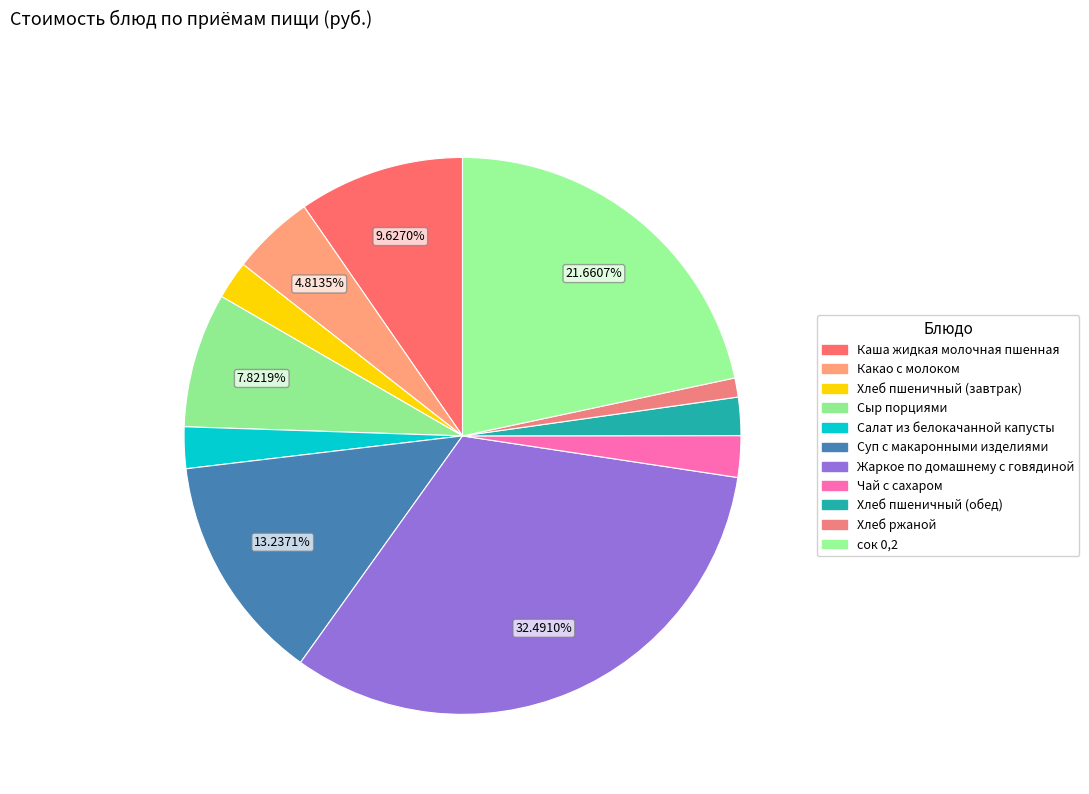

Count the number of slices in the pie.

11